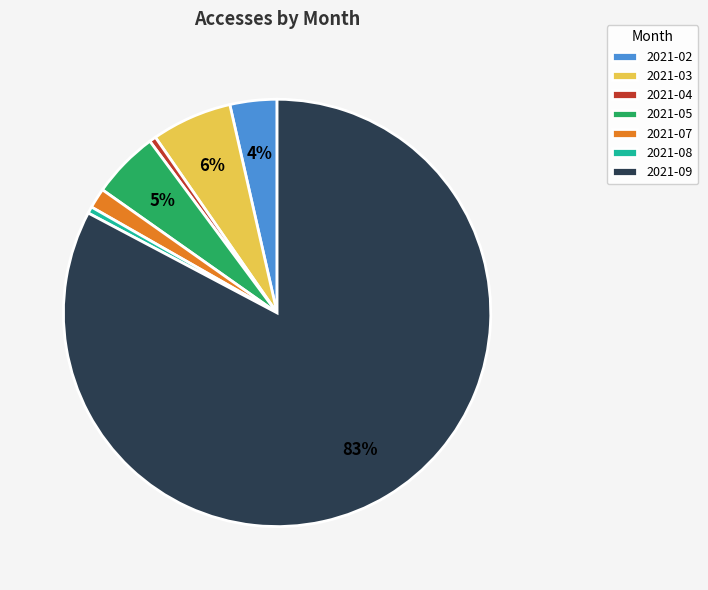

What percentage is the 2021-04 slice, to the nearest percent?

1%